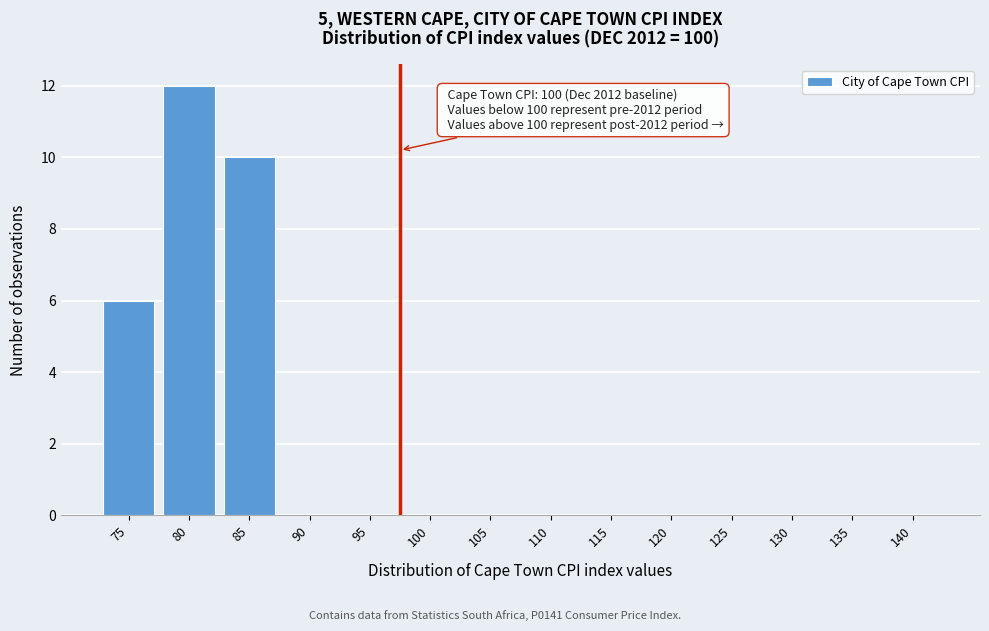

Reading left to right, extract all data points from this chart.

75=6	80=12	85=10	90=0	95=0	100=0	105=0	110=0	115=0	120=0	125=0	130=0	135=0	140=0